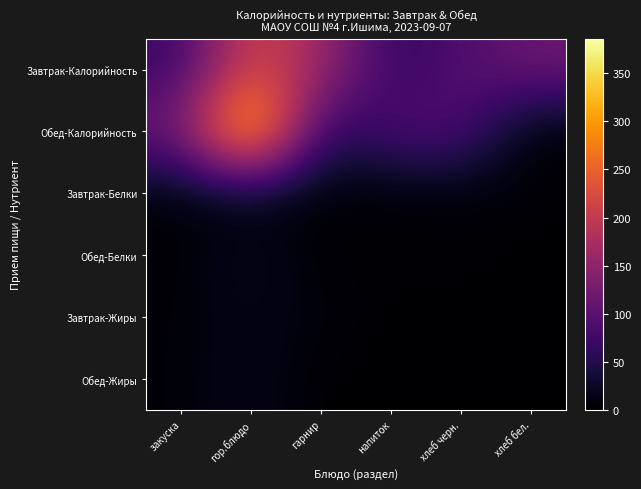

At how many categories does at least one series exceed 215?

1